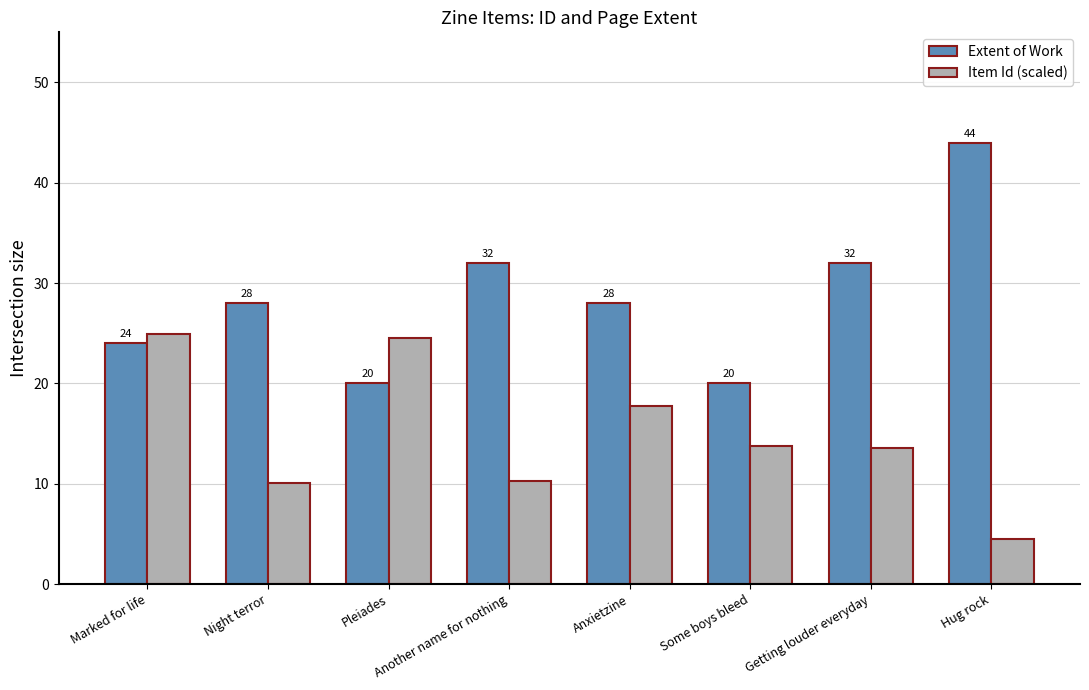

What is the difference between the second highest and second lowest values in the Item Id (scaled) series?

14.5